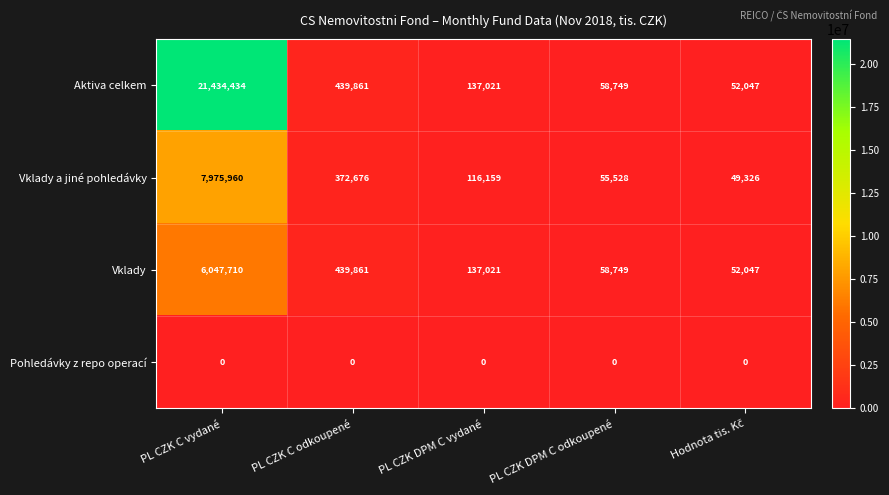

What is the spread (max minus min) of values at PL CZK DPM C vydané?

137021